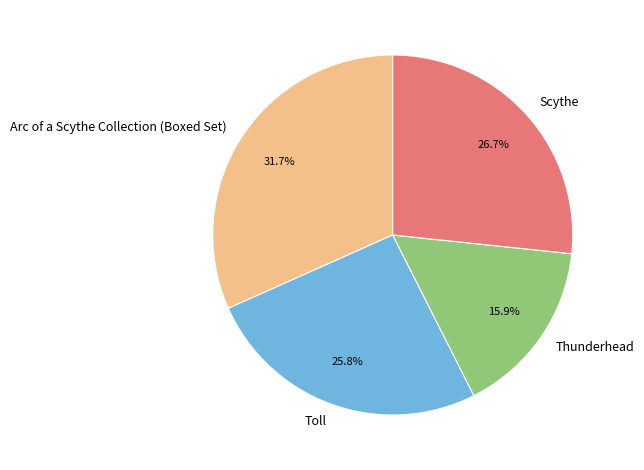

Rank the categories by value from lowest to highest.

Thunderhead, Toll, Scythe, Arc of a Scythe Collection (Boxed Set)